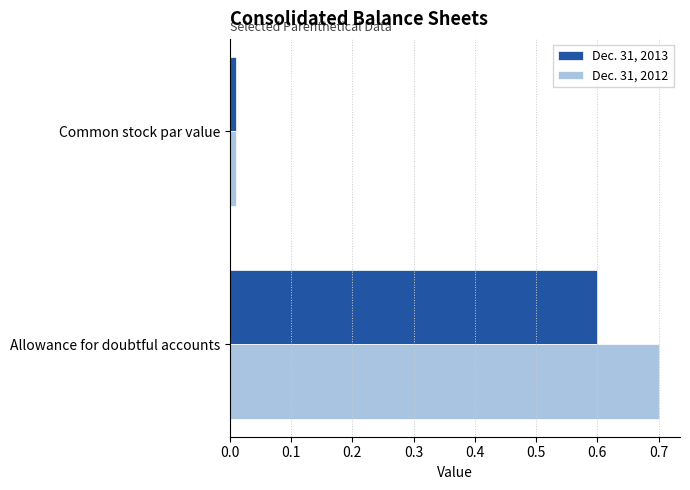

What is the sum of all Dec. 31, 2012 values?

0.7